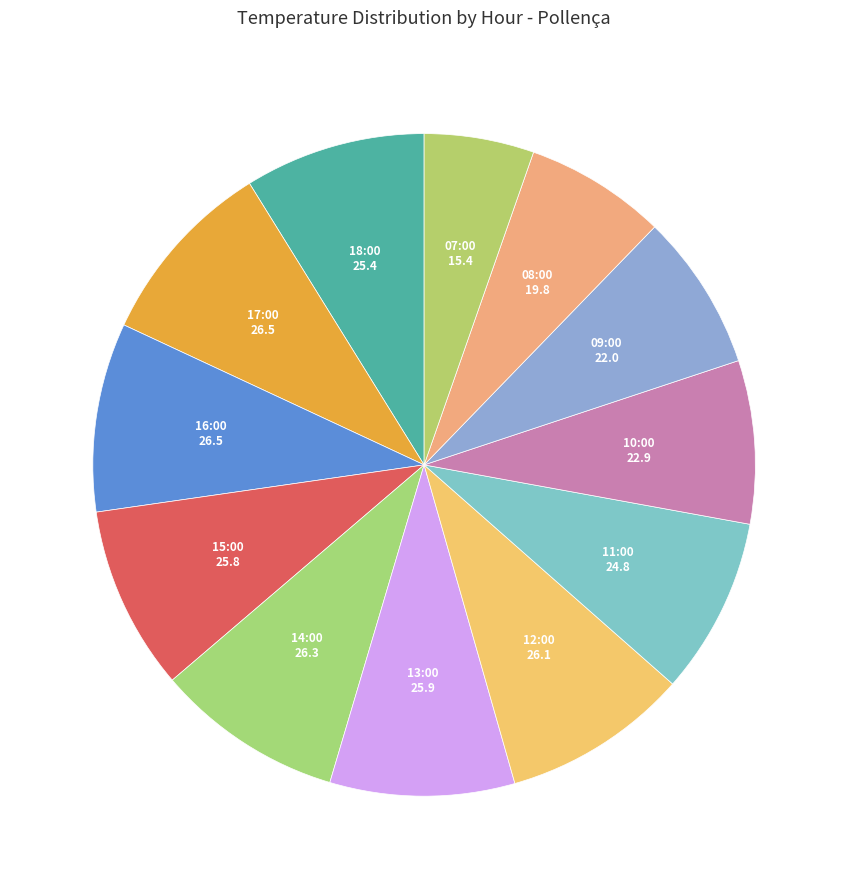

How many slices are in this pie chart?

12